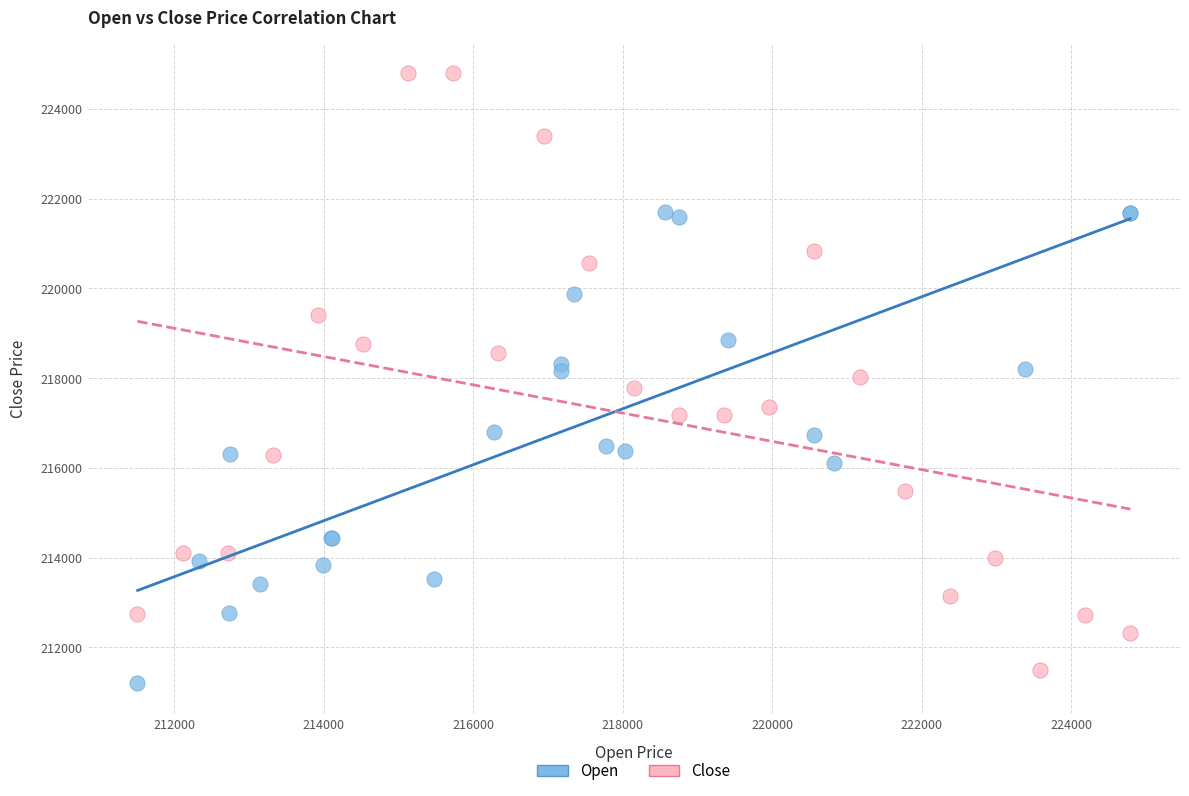

Which series reaches the maximum Y coordinate?

Close